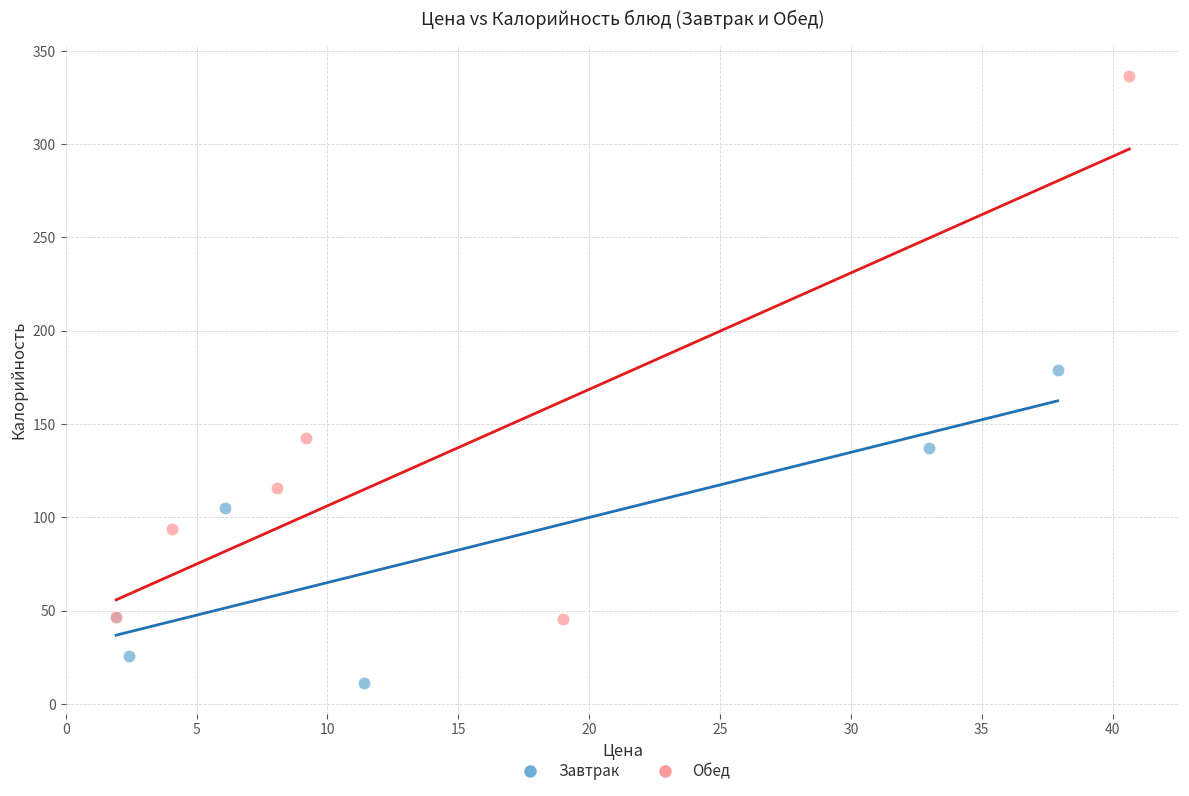

Which series contains the highest Y value?

Обед